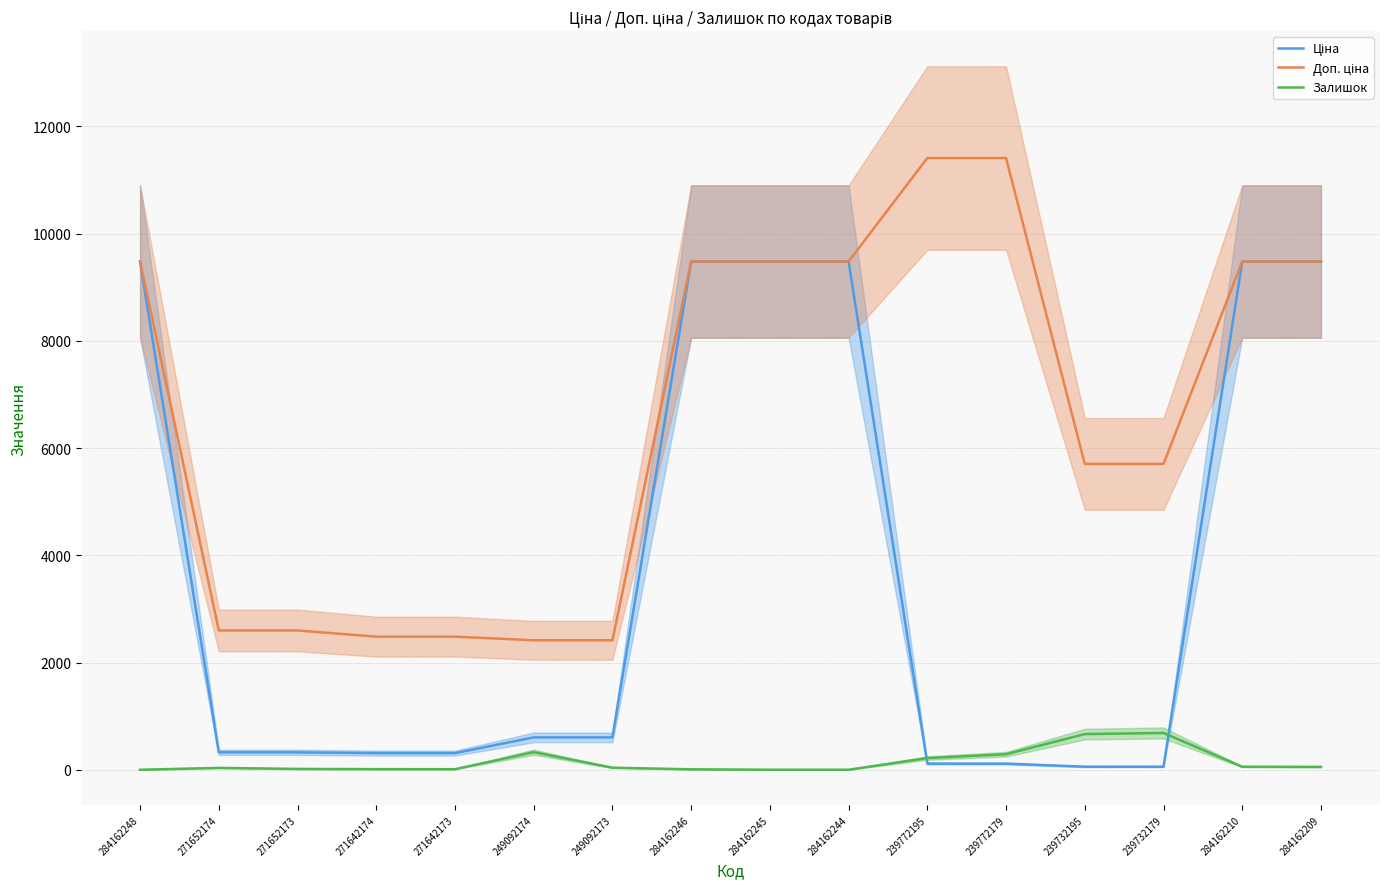

How many data points in Доп. ціна are less than 9480?

8